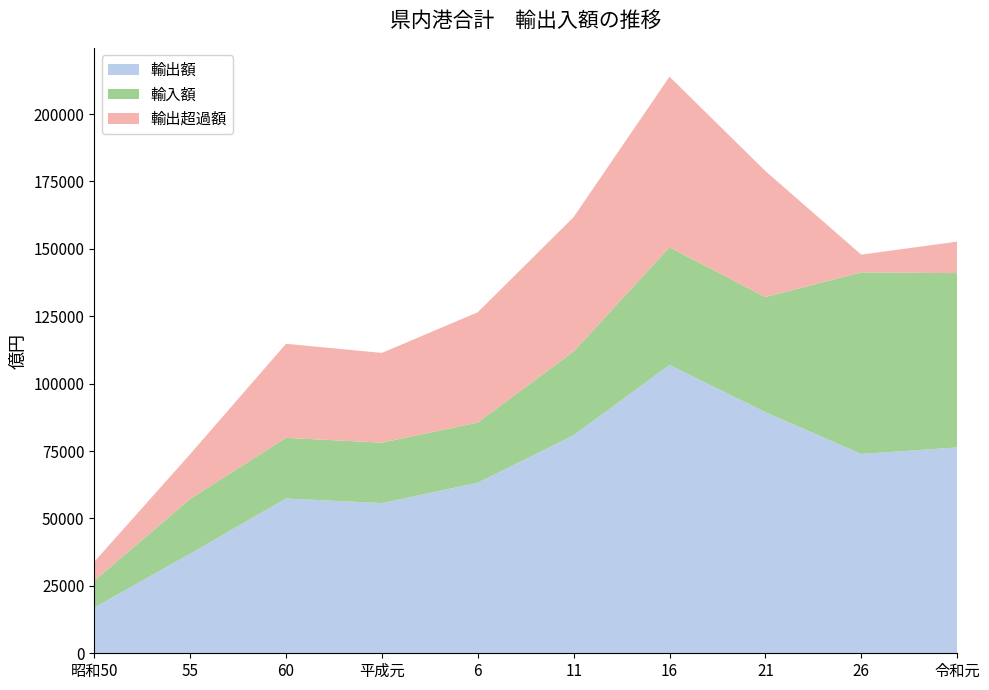

Reading left to right, list all the values displayed in this chart.

輸出額: 昭和50=16964	55=36935	60=57394	平成元=55701	6=63248	11=80893	16=106933	21=89433	26=73930	令和元=76342
輸入額: 昭和50=9911	55=20305	60=22512	平成元=22425	6=22323	11=31057	16=43644	21=42687	26=67345	令和元=64655
輸出超過額: 昭和50=7052	55=16630	60=34882	平成元=33277	6=40925	11=49836	16=63289	21=46746	26=6585	令和元=11687